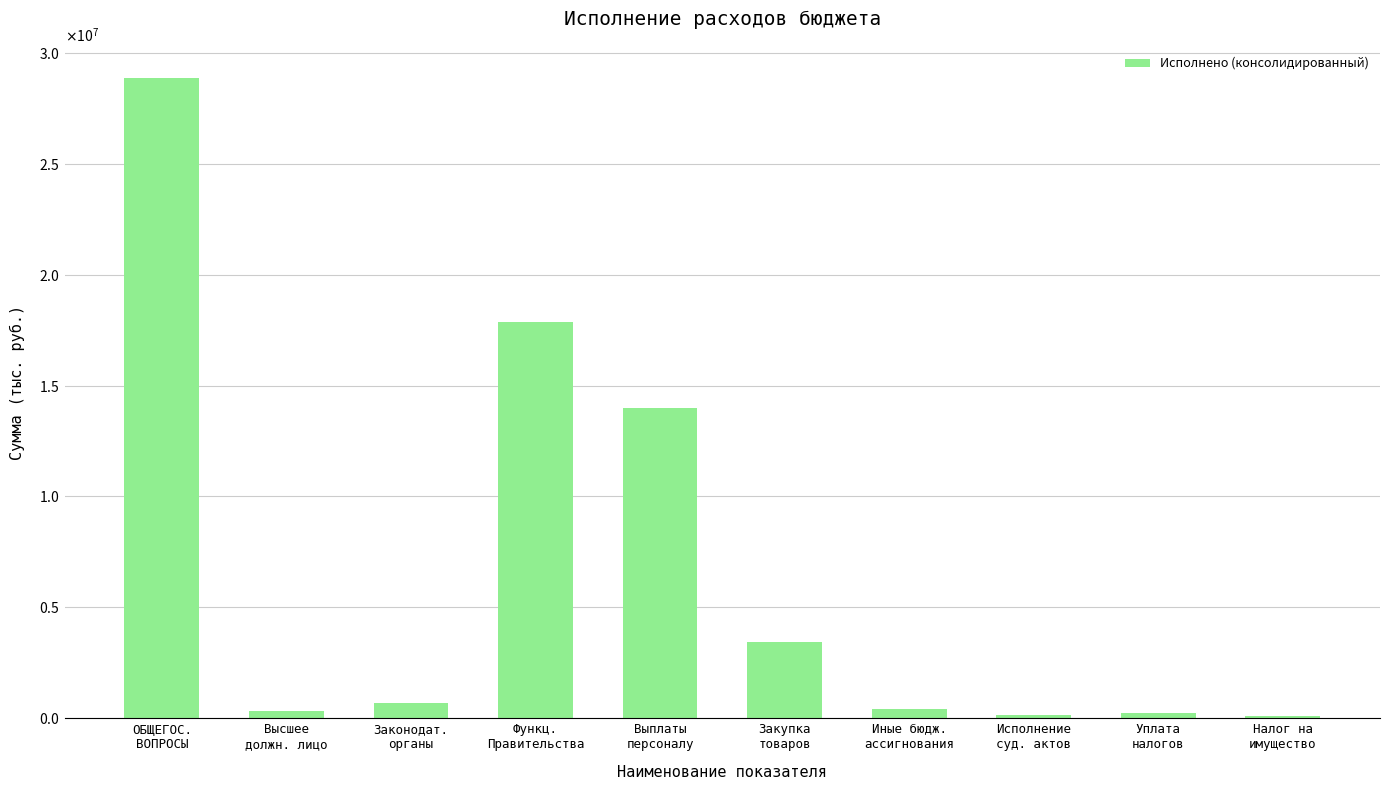

What is the minimum value shown in the chart?

107583.9